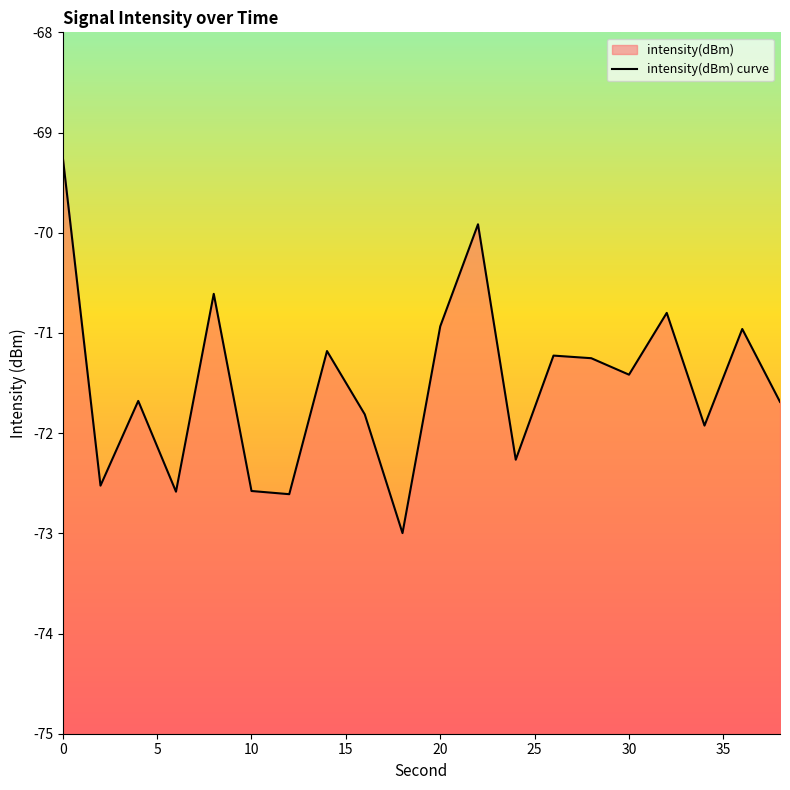

How many interior local peaks (higher than both neighbors) does the data have?

7